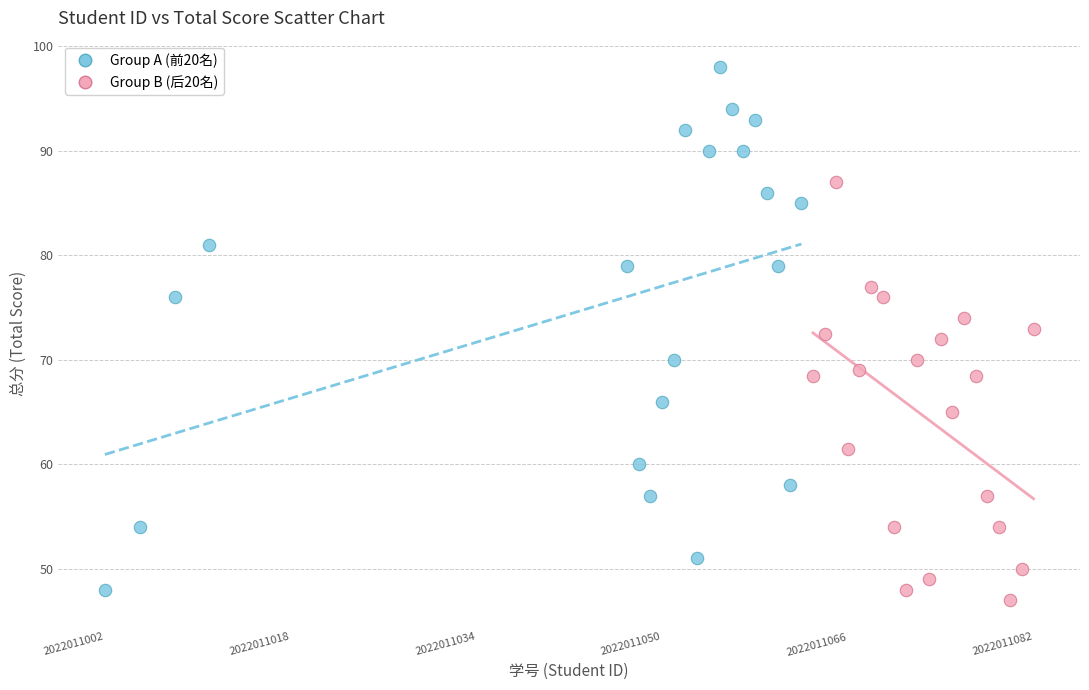

Which series reaches the maximum Y coordinate?

Group A (前20名)